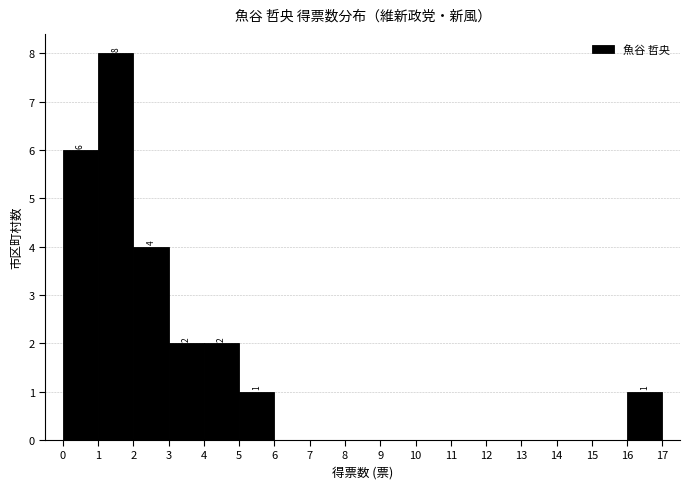

Over which range of the x-axis is the bar tallest?

1 to 2